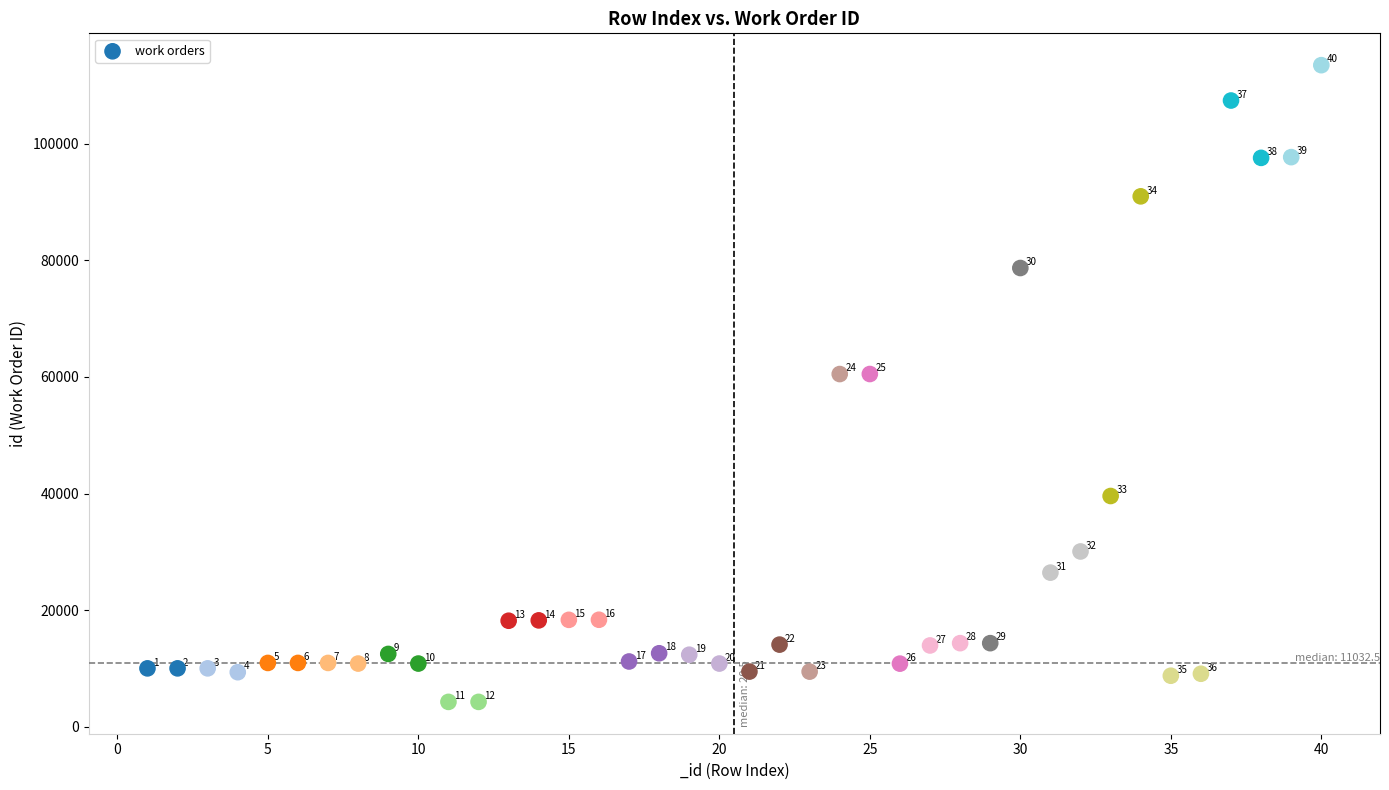

What Y value in the scatter plot is closest to 58860?

60485